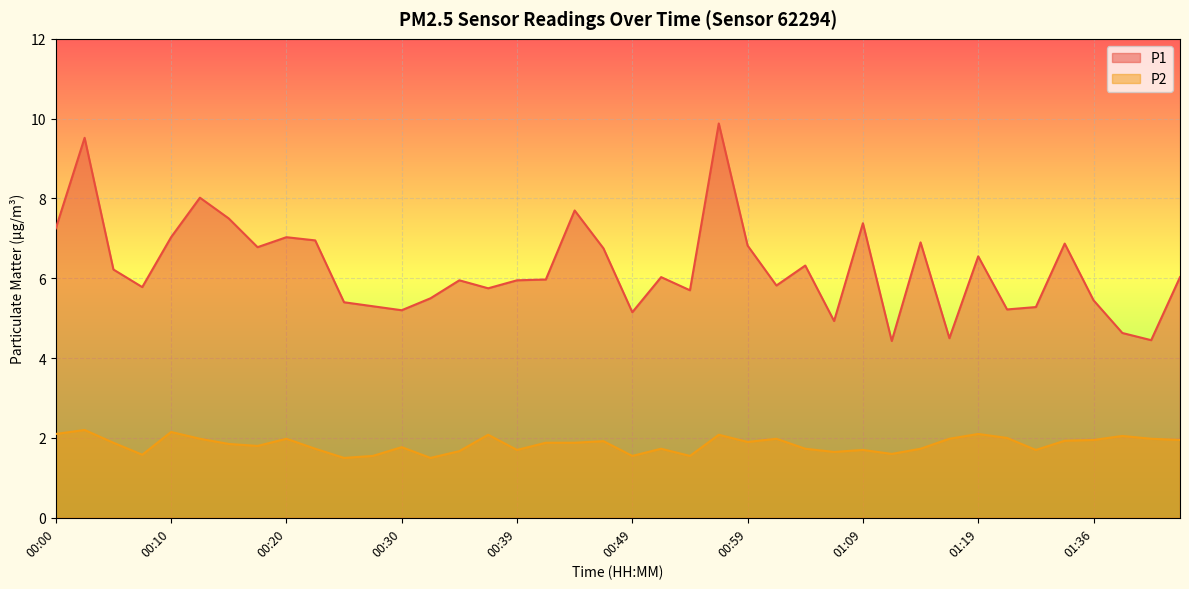

At which category is the sum across all series the highest?

00:56